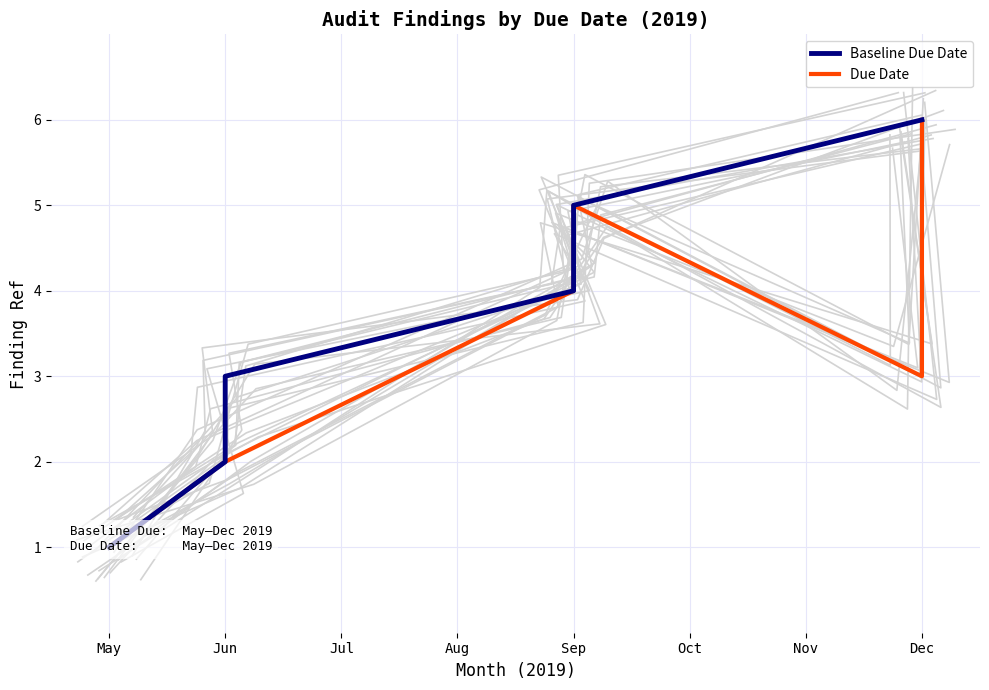

Is it true that Baseline Due Date equals 7 at Sep?

False